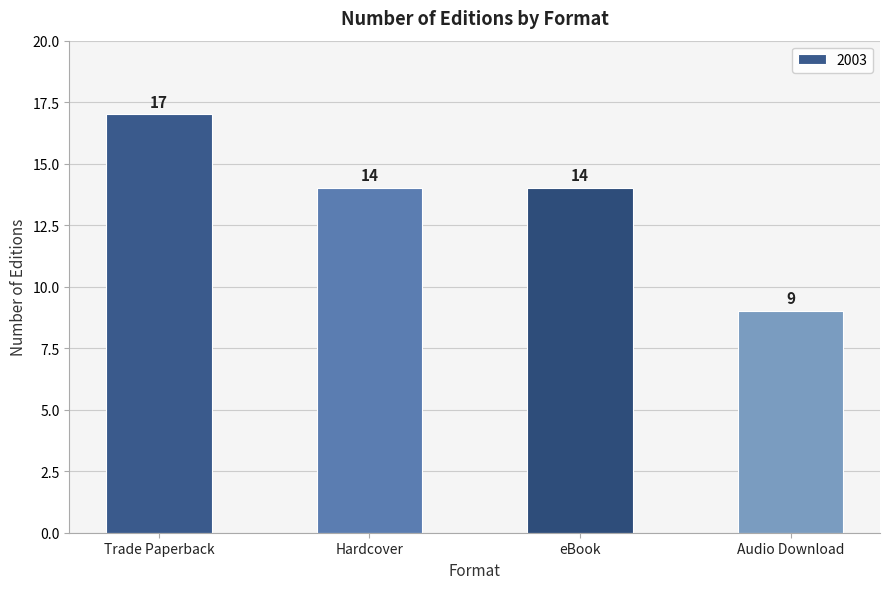

What is the value of the 4th bar from the left?

9